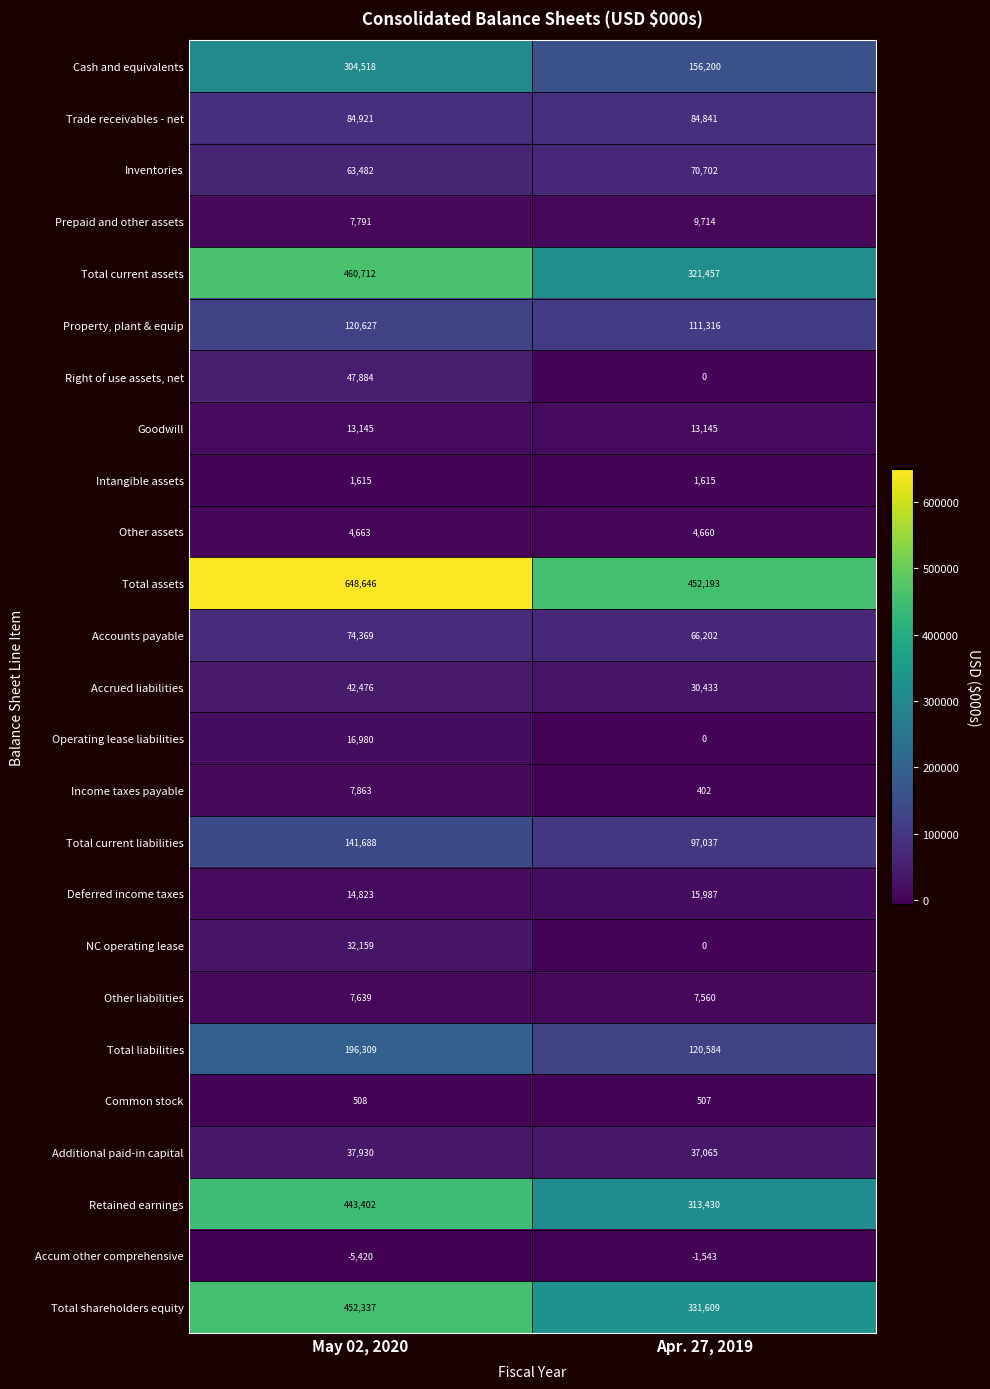

The Accrued liabilities series shows 30433 at Apr. 27, 2019. True or false?

True